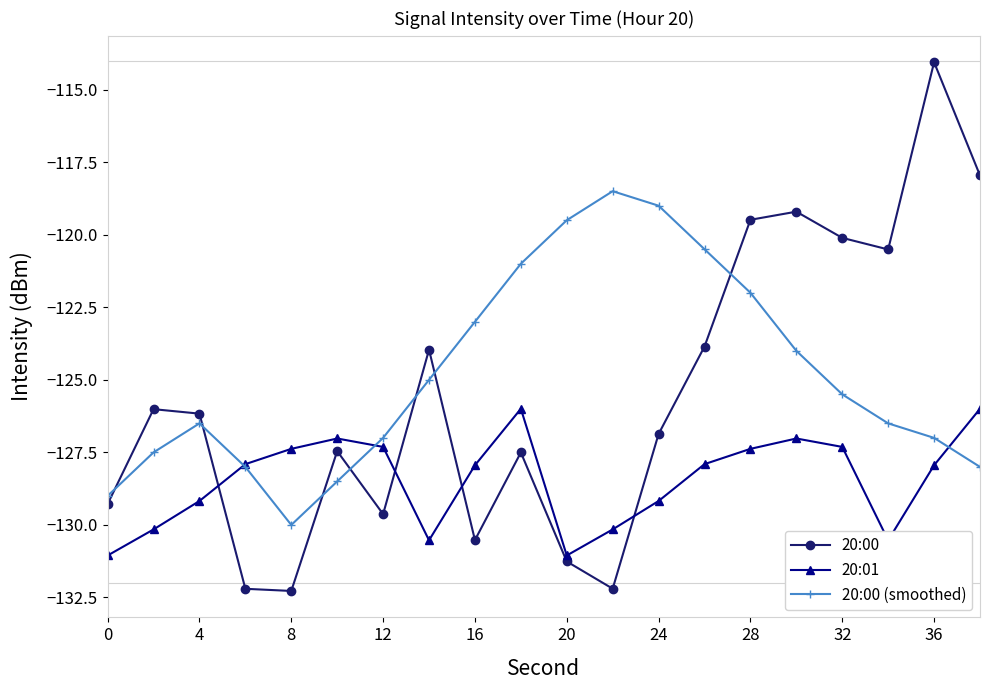

What are all the series names shown in the legend?

20:00, 20:01, 20:00 (smoothed)